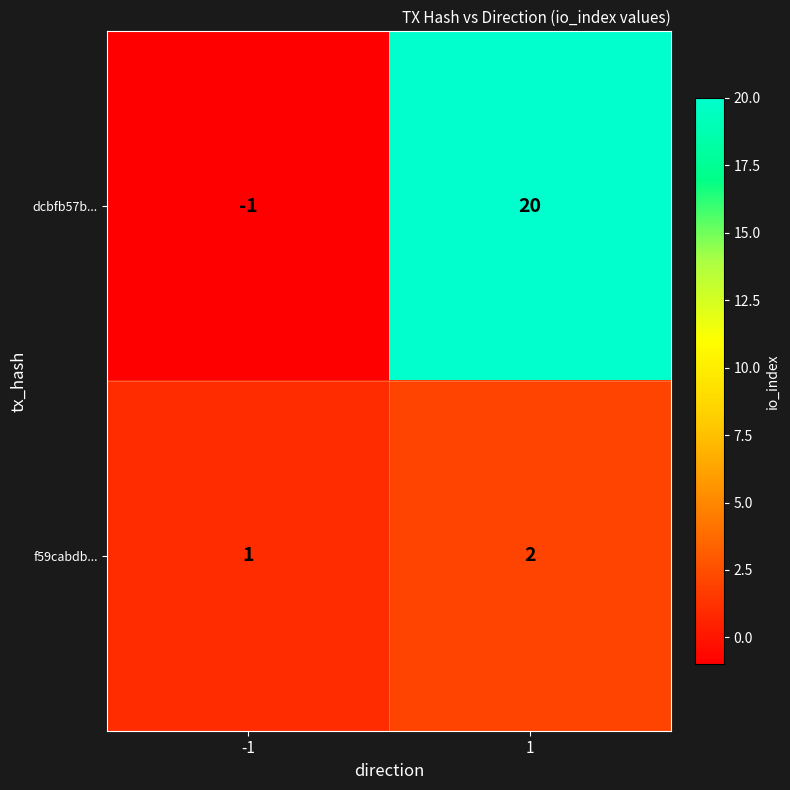

What is the highest value of the dcbfb57b... series?

20